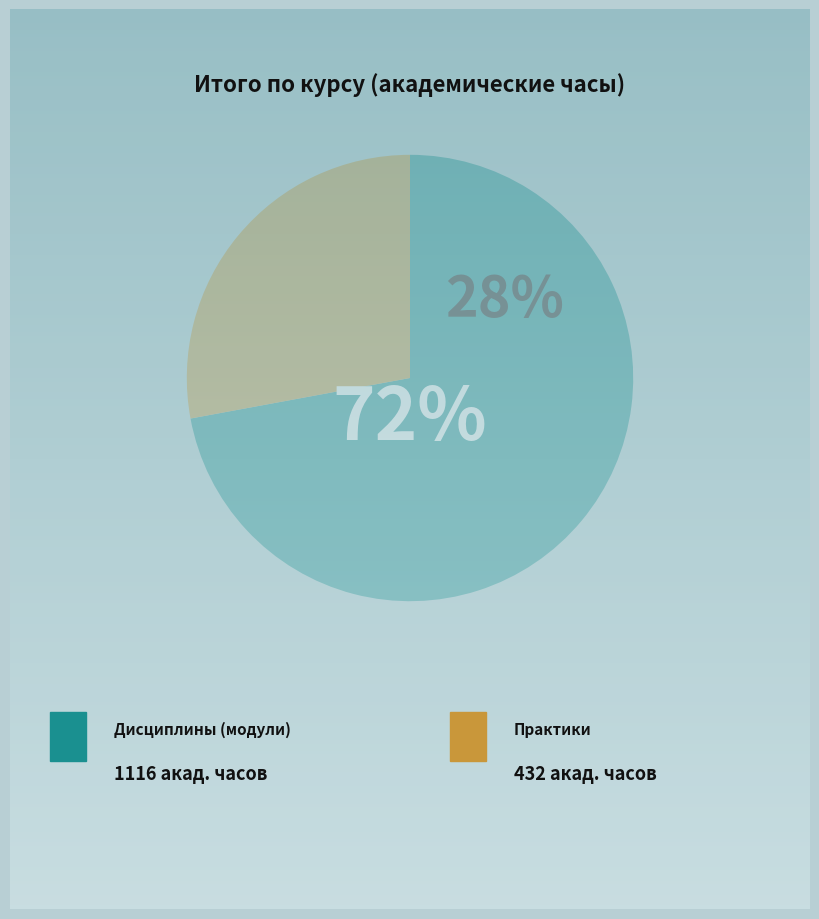

To the nearest percent, what is the difference between the Дисциплины (модули) and Практики slice percentages?

44%